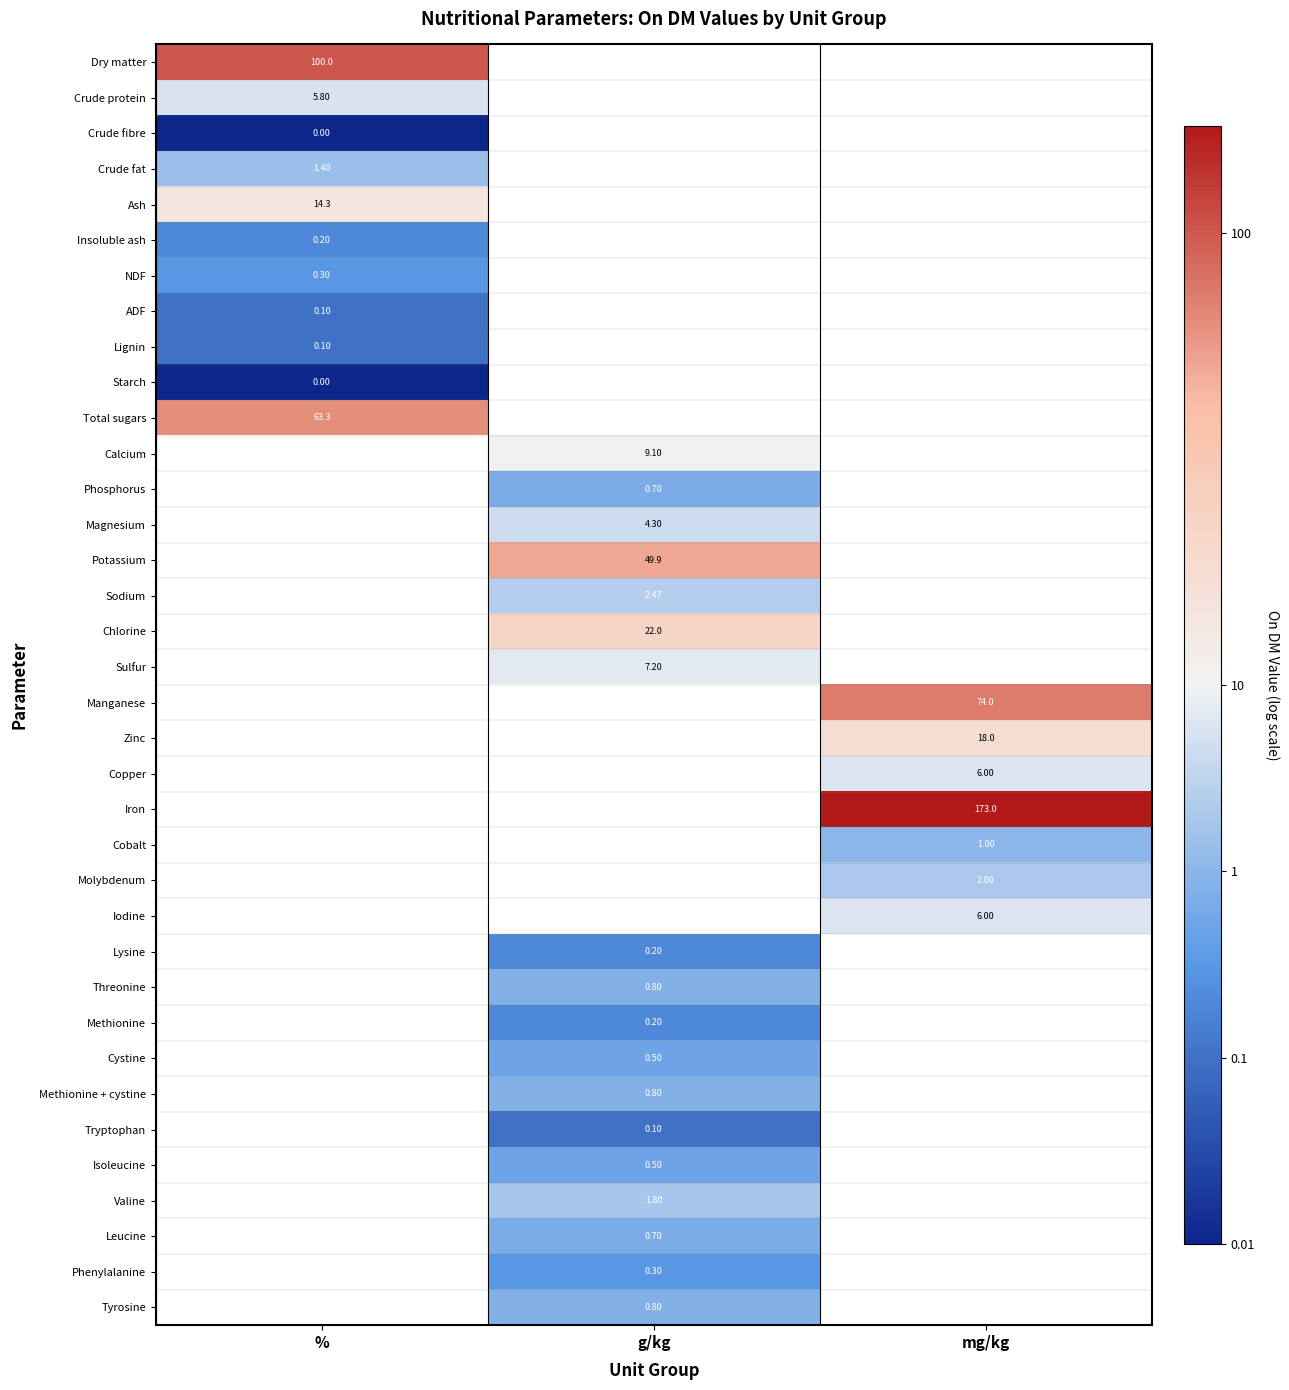

Is the value of Valine at g/kg greater than the value of Phenylalanine at g/kg?

Yes